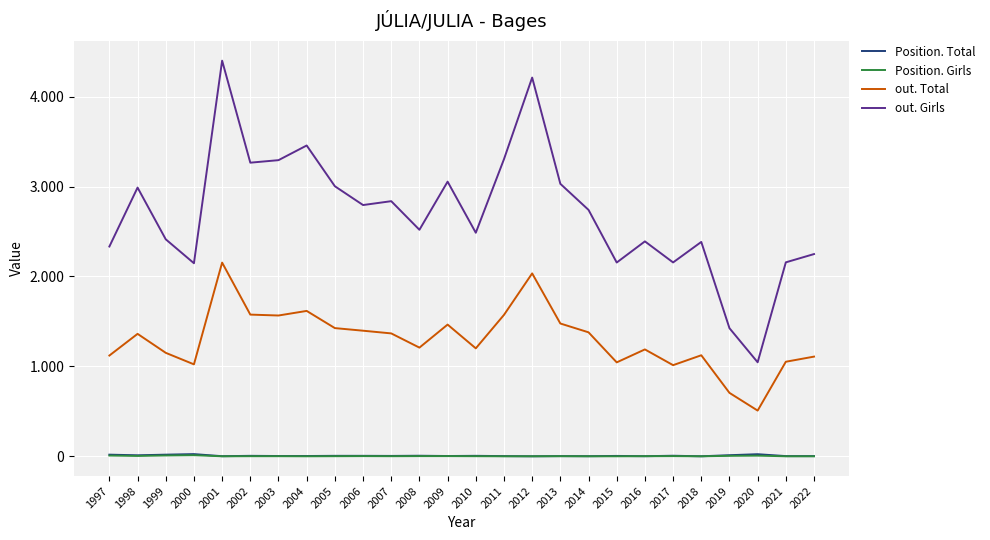

True or false: out. Total and Position. Girls cross at least once.

False